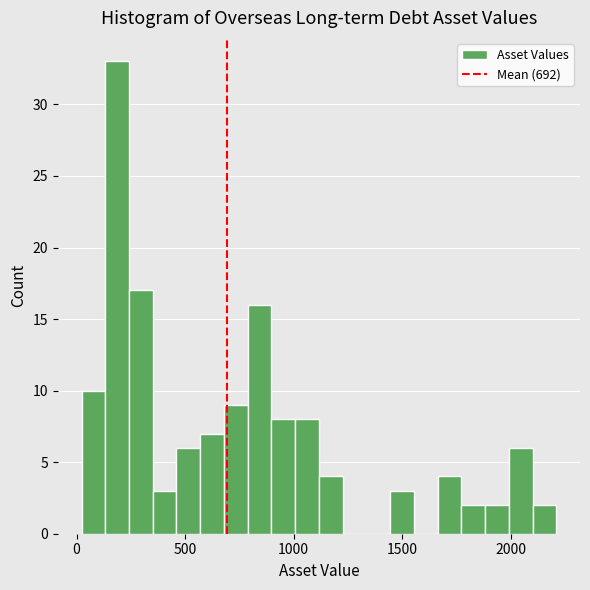

Around what value on the x-axis is the tallest bar? Give the approximate position of its centre, as read against the axis.

200